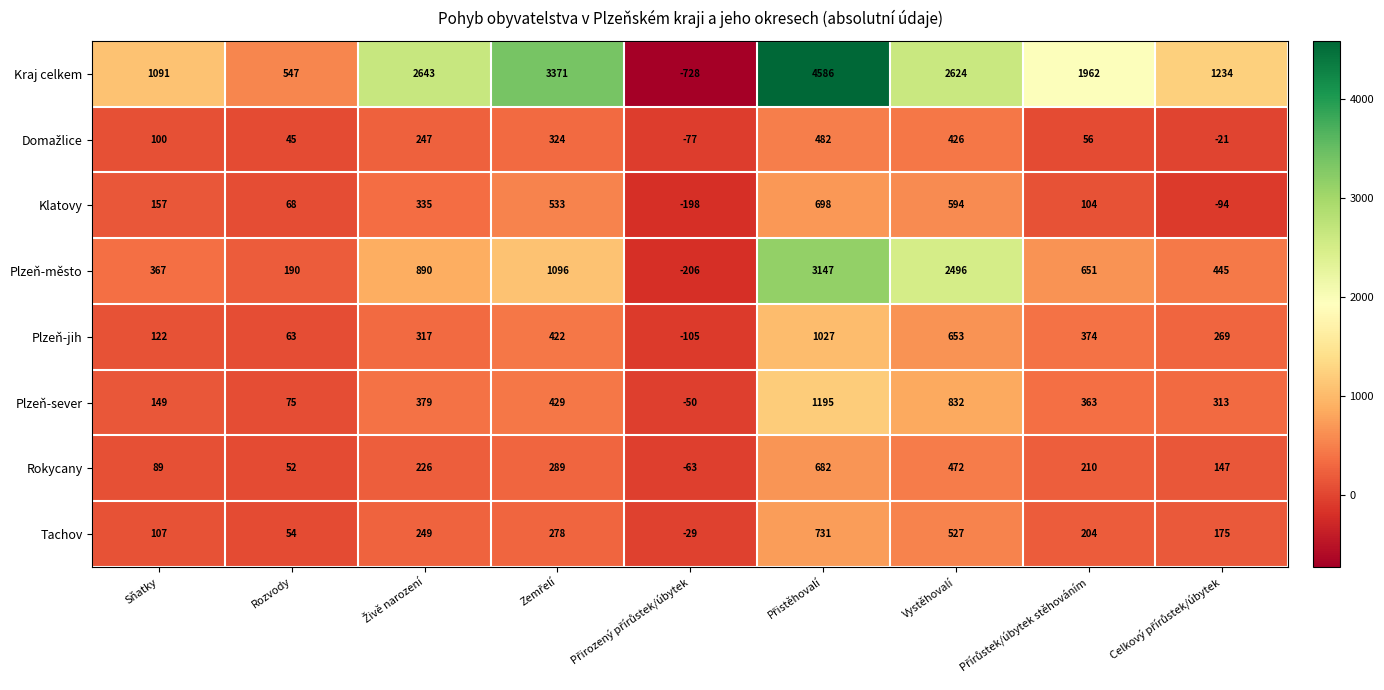

What is the maximum value shown in the chart?

4586